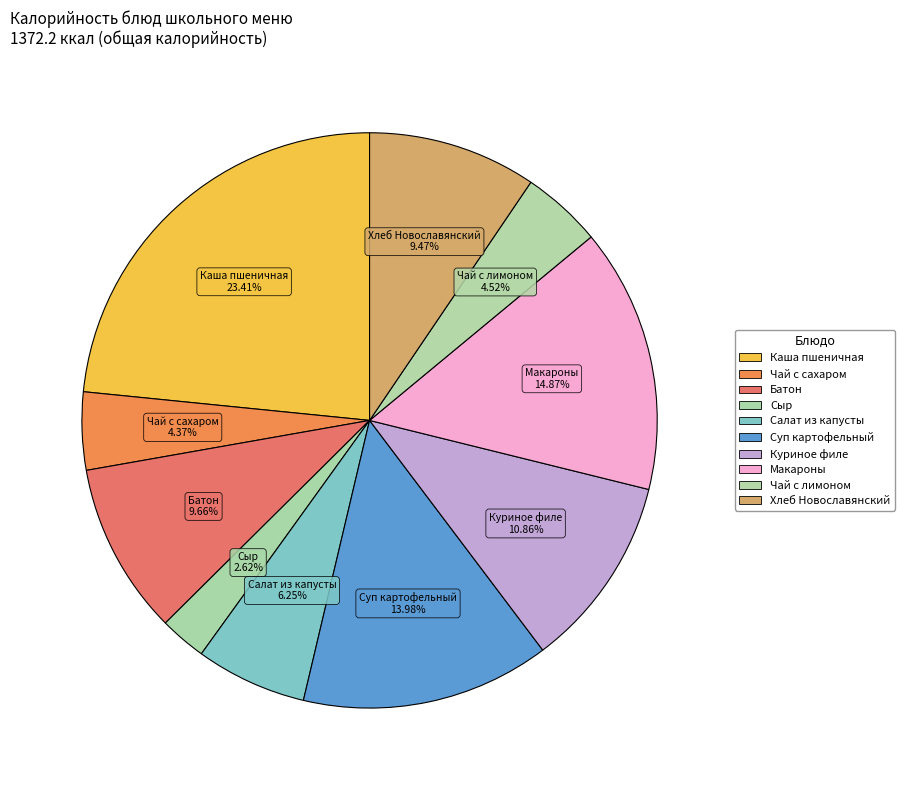

What is the largest slice in the pie chart?

Каша пшеничная